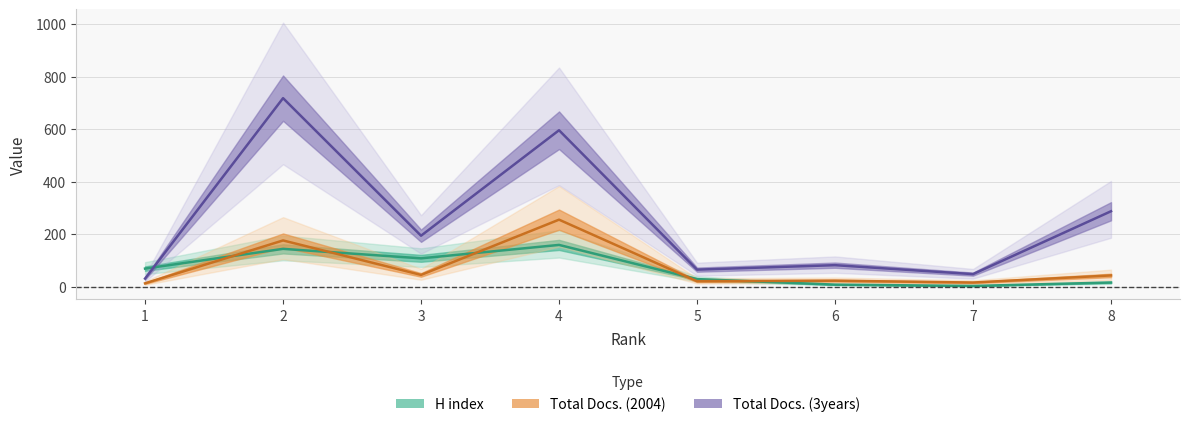

The value of Total Docs. (3years) at 3 is 195. True or false?

True